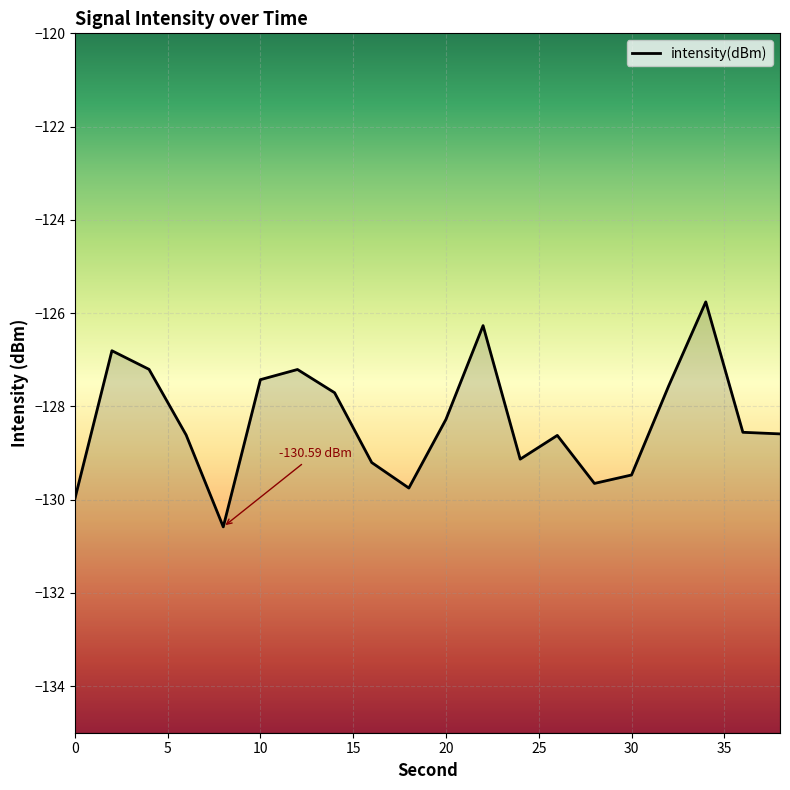

What is the maximum value shown in the chart?

-125.8